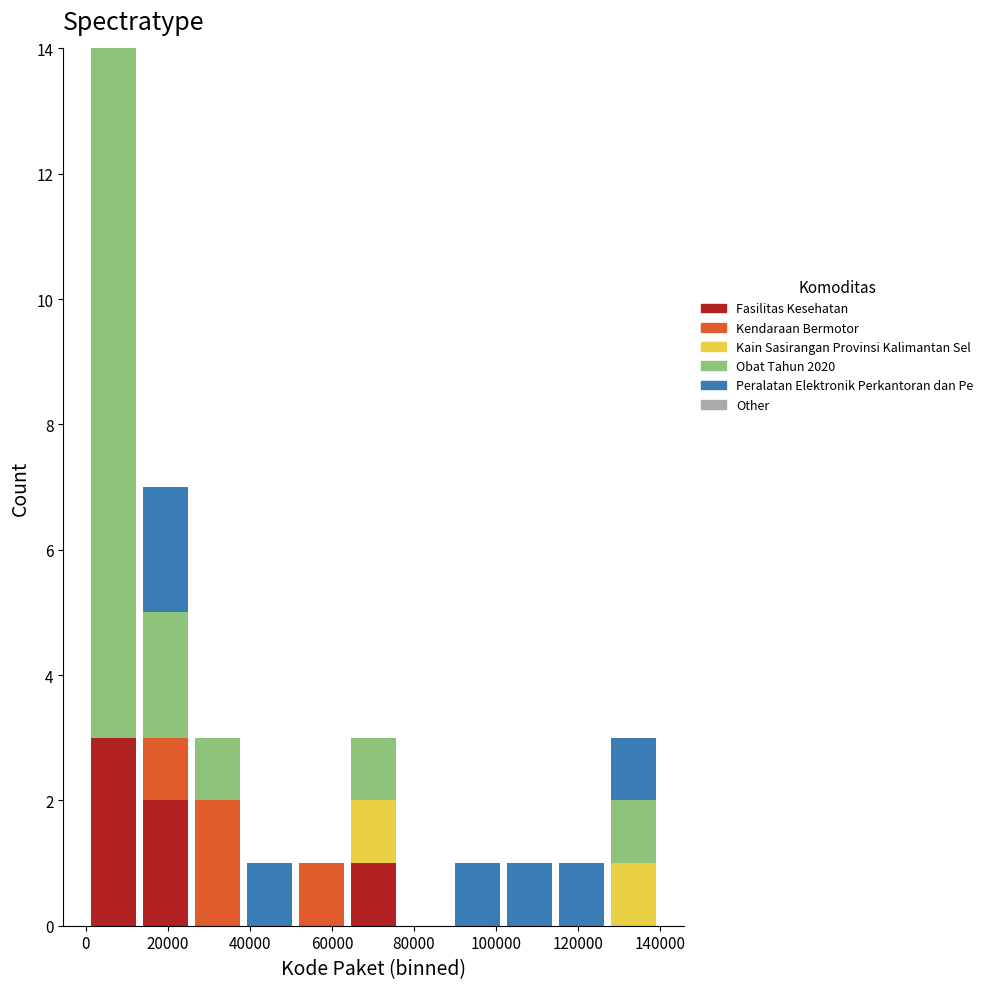

Which range on the x-axis has the tallest stacked bar (by total height)?

0 to 14000